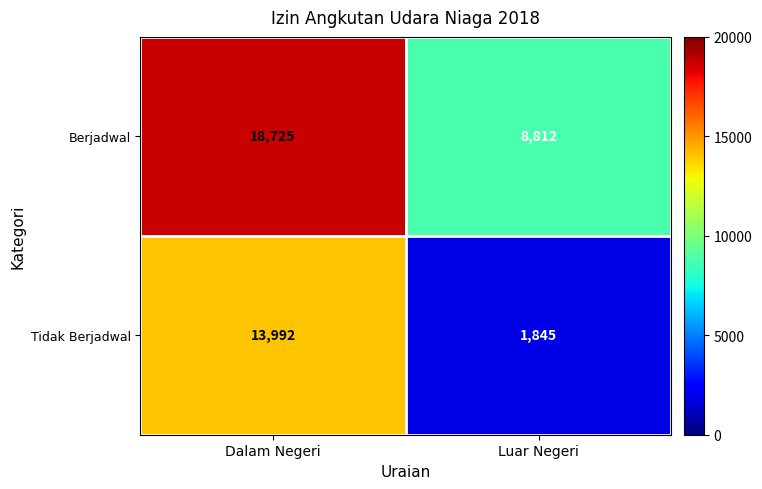

Reading right to left, transcribe all the data shown in this chart.

Berjadwal: 8812	18725
Tidak Berjadwal: 1845	13992